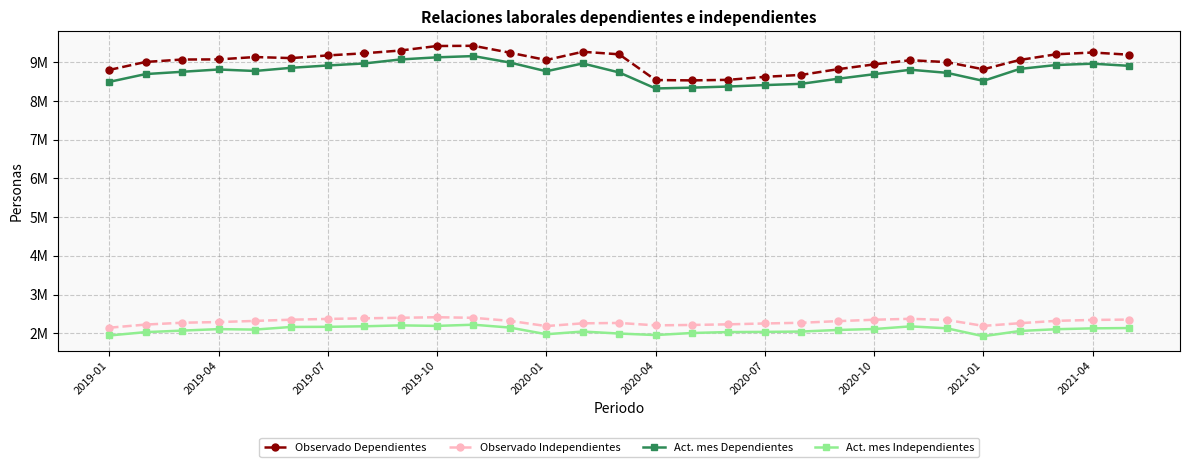

What are all the series names shown in the legend?

Observado Dependientes, Observado Independientes, Act. mes Dependientes, Act. mes Independientes